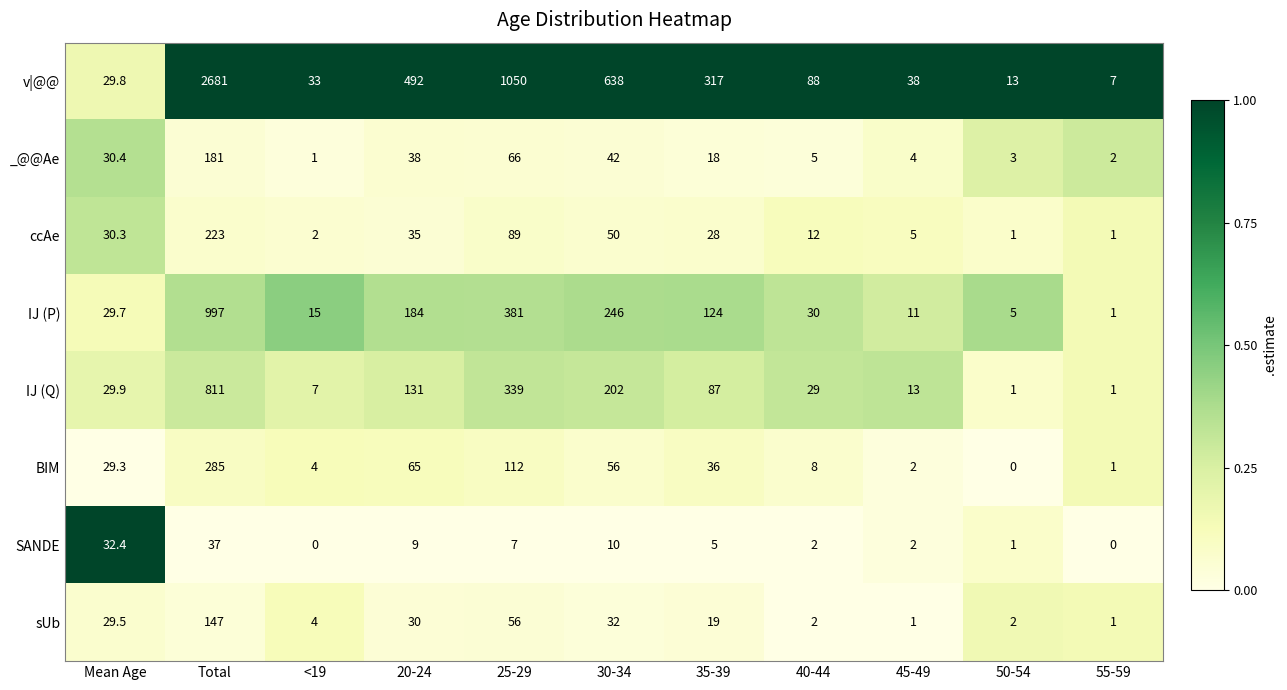

What is the sum of the IJ (Q) values at 45-49 and Mean Age?

42.9